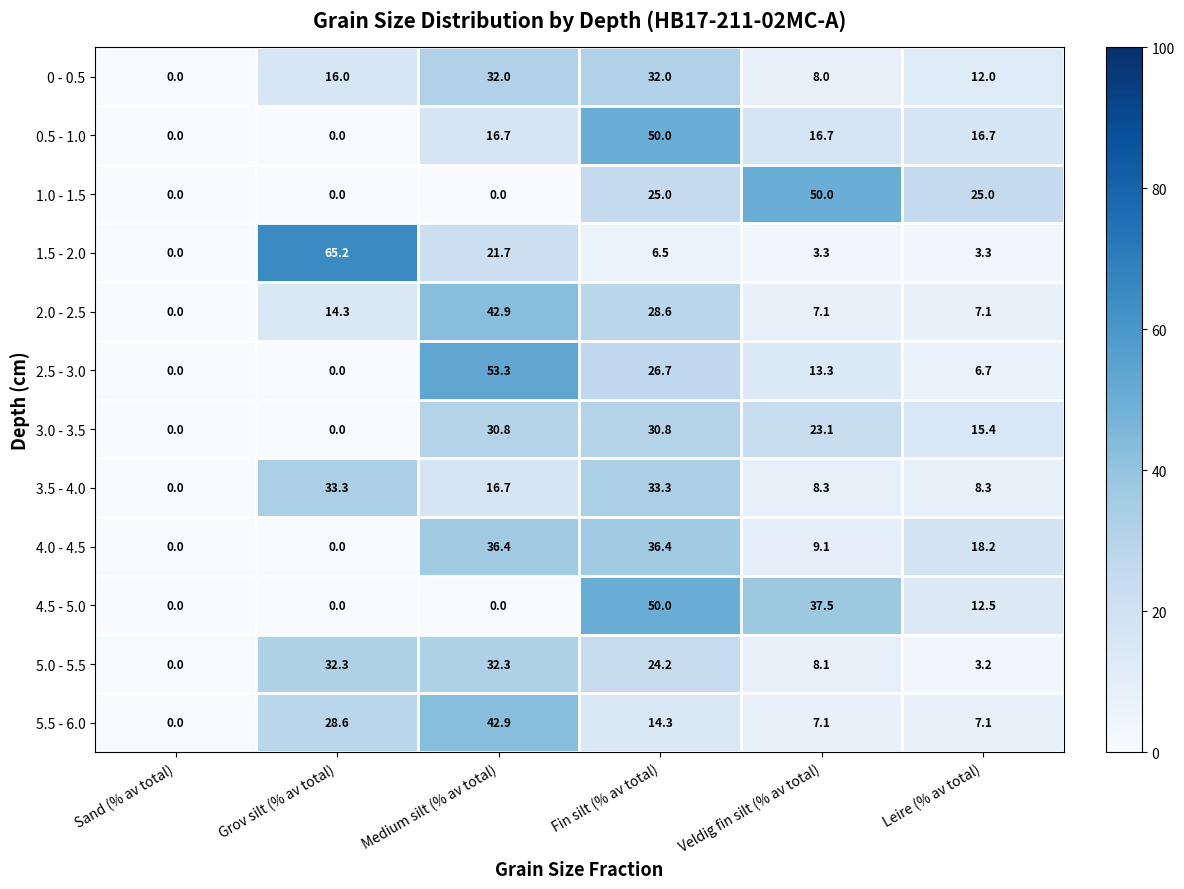

What is the total value across all series at Medium silt (% av total)?

325.7